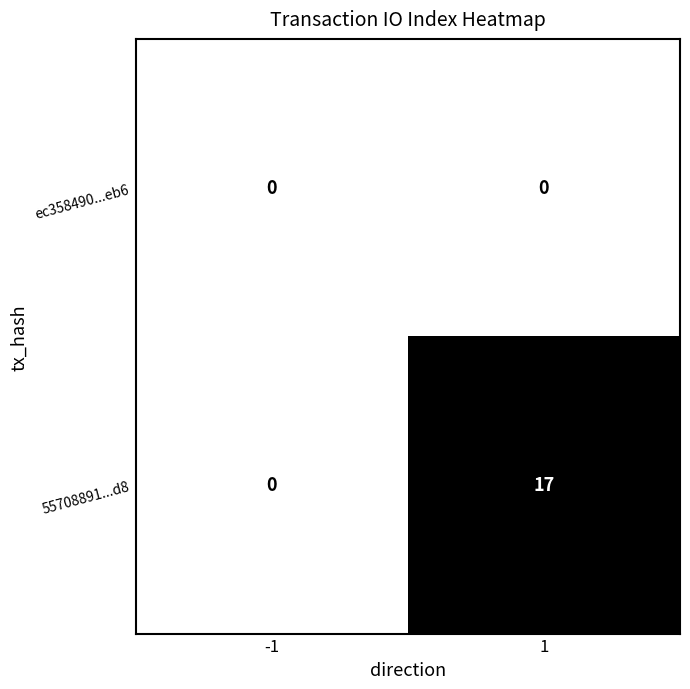

What is the greatest value displayed?

17